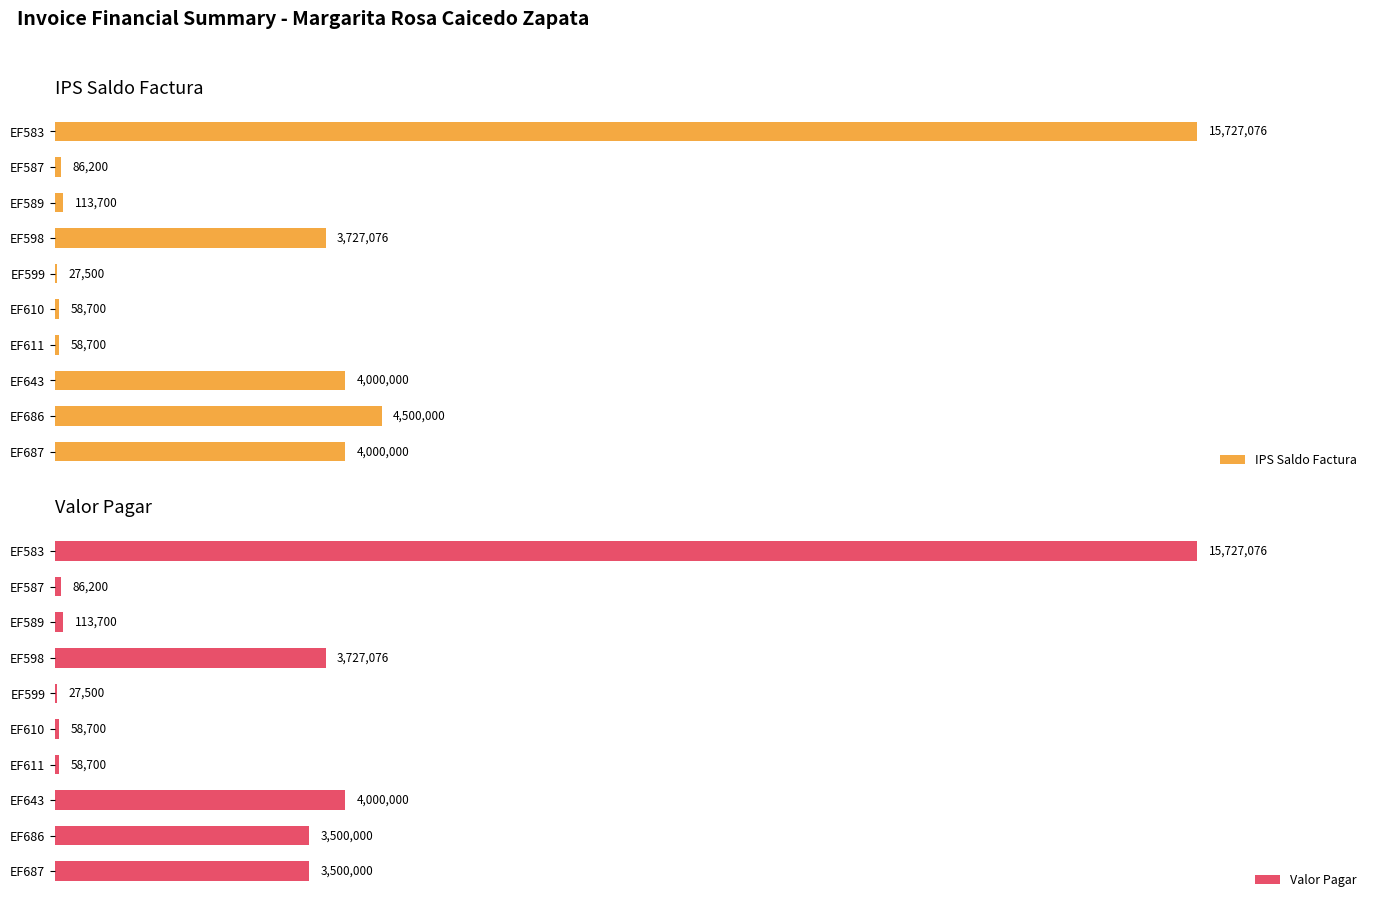

Rank the categories by Valor Pagar value from lowest to highest.

EF599, EF610, EF611, EF587, EF589, EF686, EF687, EF598, EF643, EF583